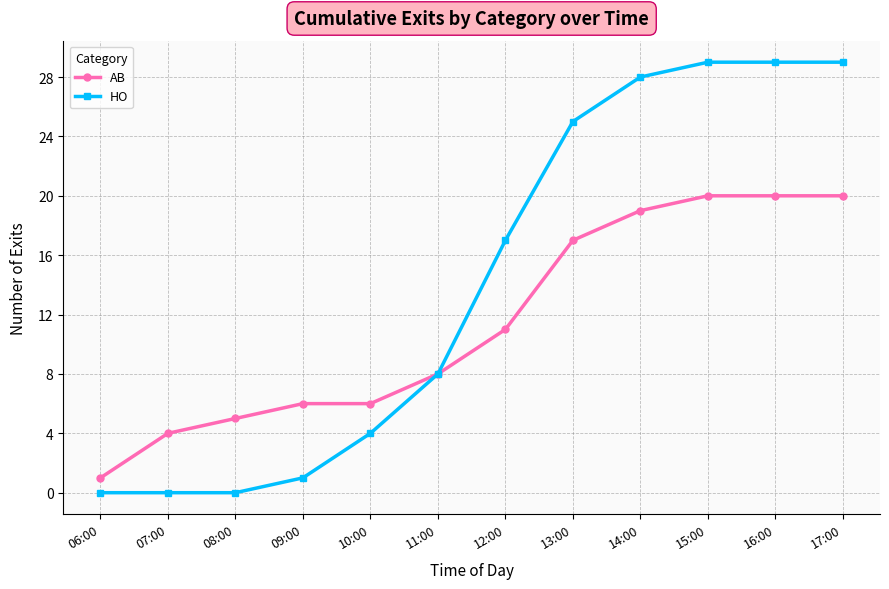

Which series has the largest total across all categories?

HO